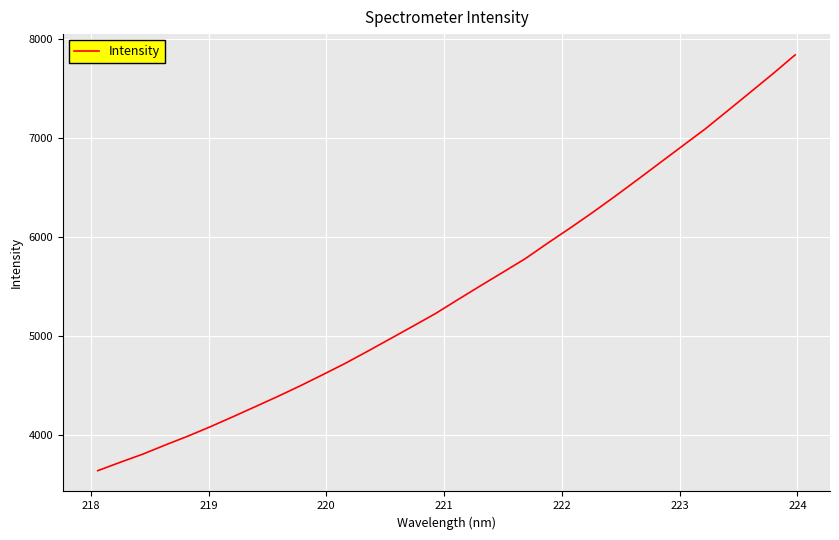

What is the greatest value displayed?

7843.8